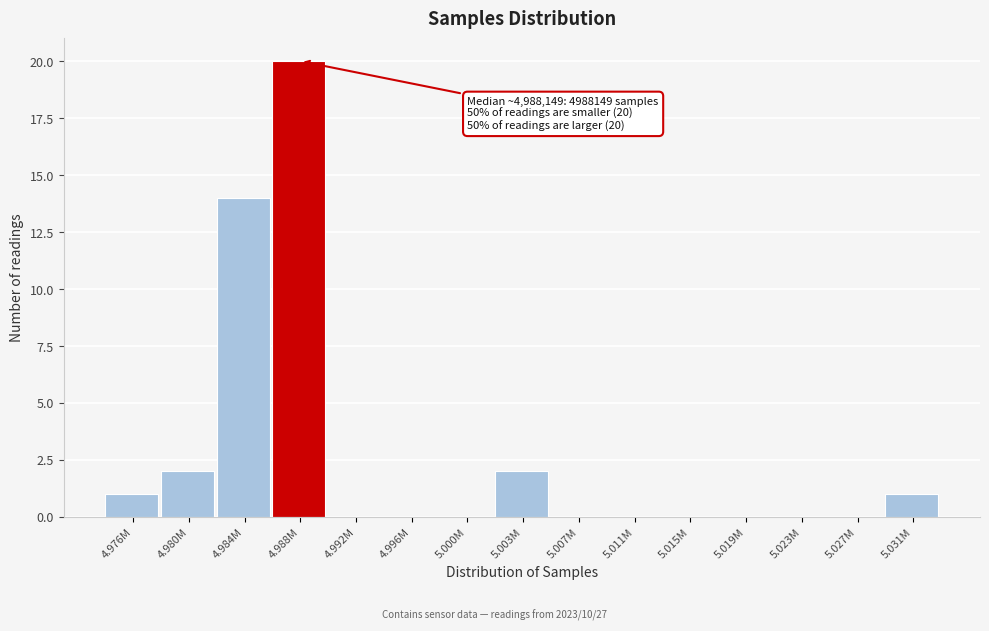

Reading left to right, list all the values displayed in this chart.

4.976M=1	4.980M=2	4.984M=14	4.988M=20	4.992M=0	4.996M=0	5.000M=0	5.003M=2	5.007M=0	5.011M=0	5.015M=0	5.019M=0	5.023M=0	5.027M=0	5.031M=1